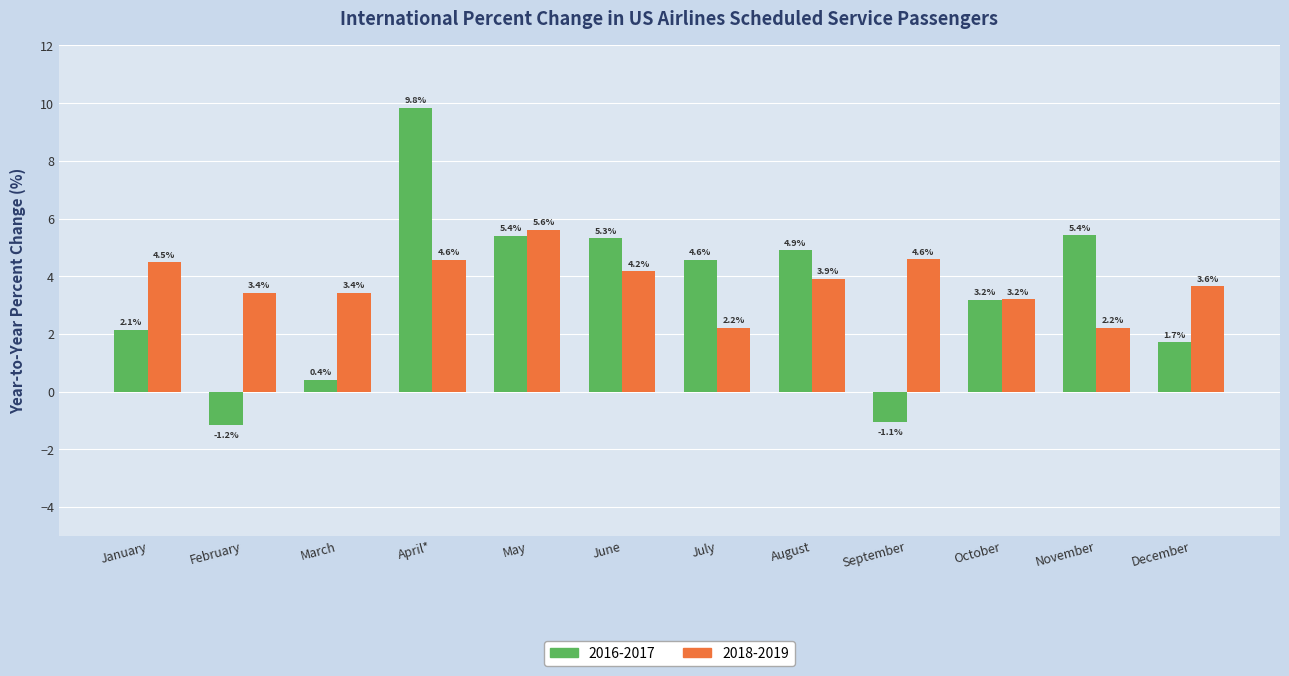

What is the difference between the highest and lowest values at February?

4.6